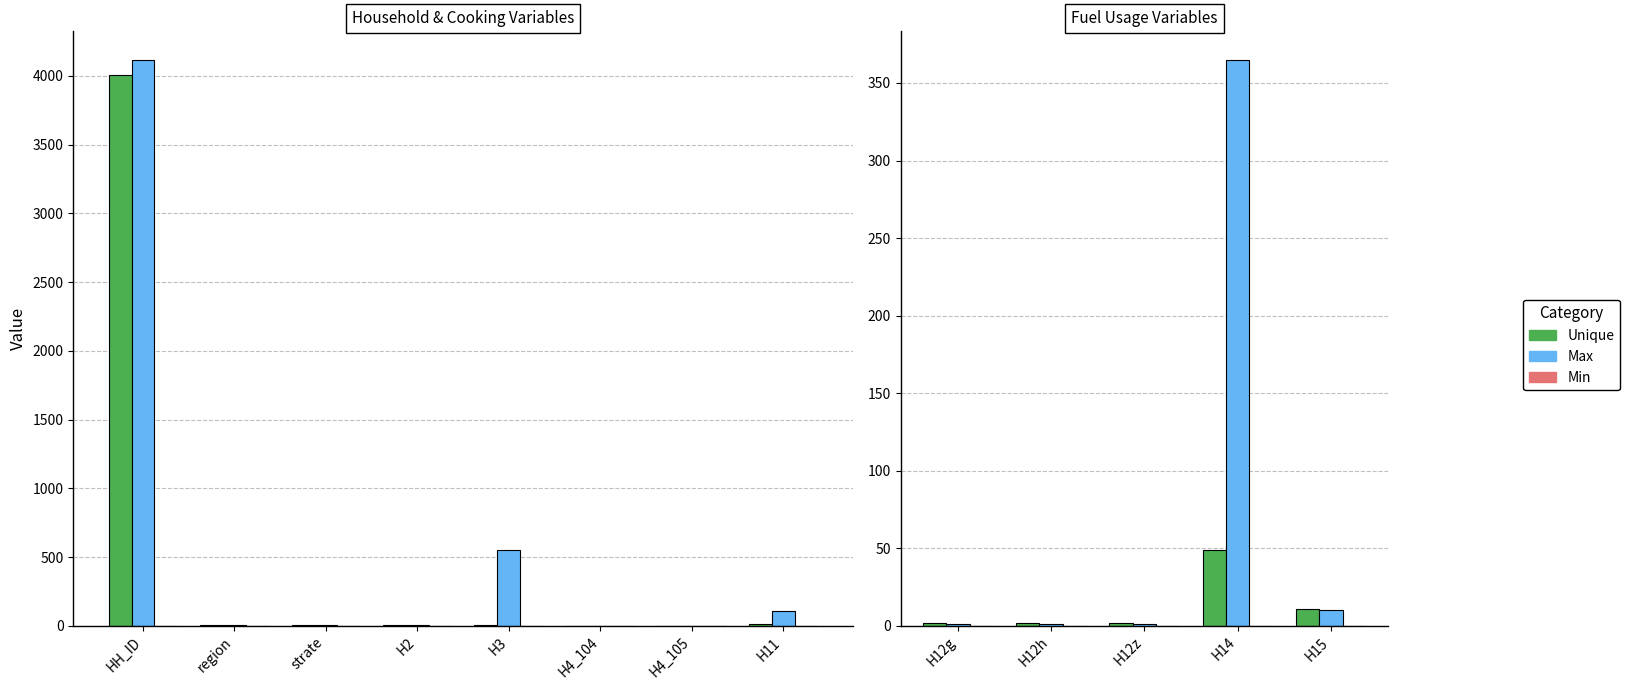

Which series has the largest total across all categories?

Max